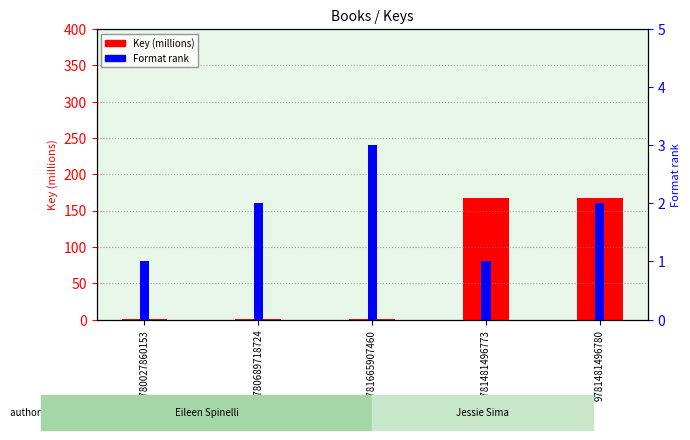

What are all the series names shown in the legend?

Key (millions), Format rank